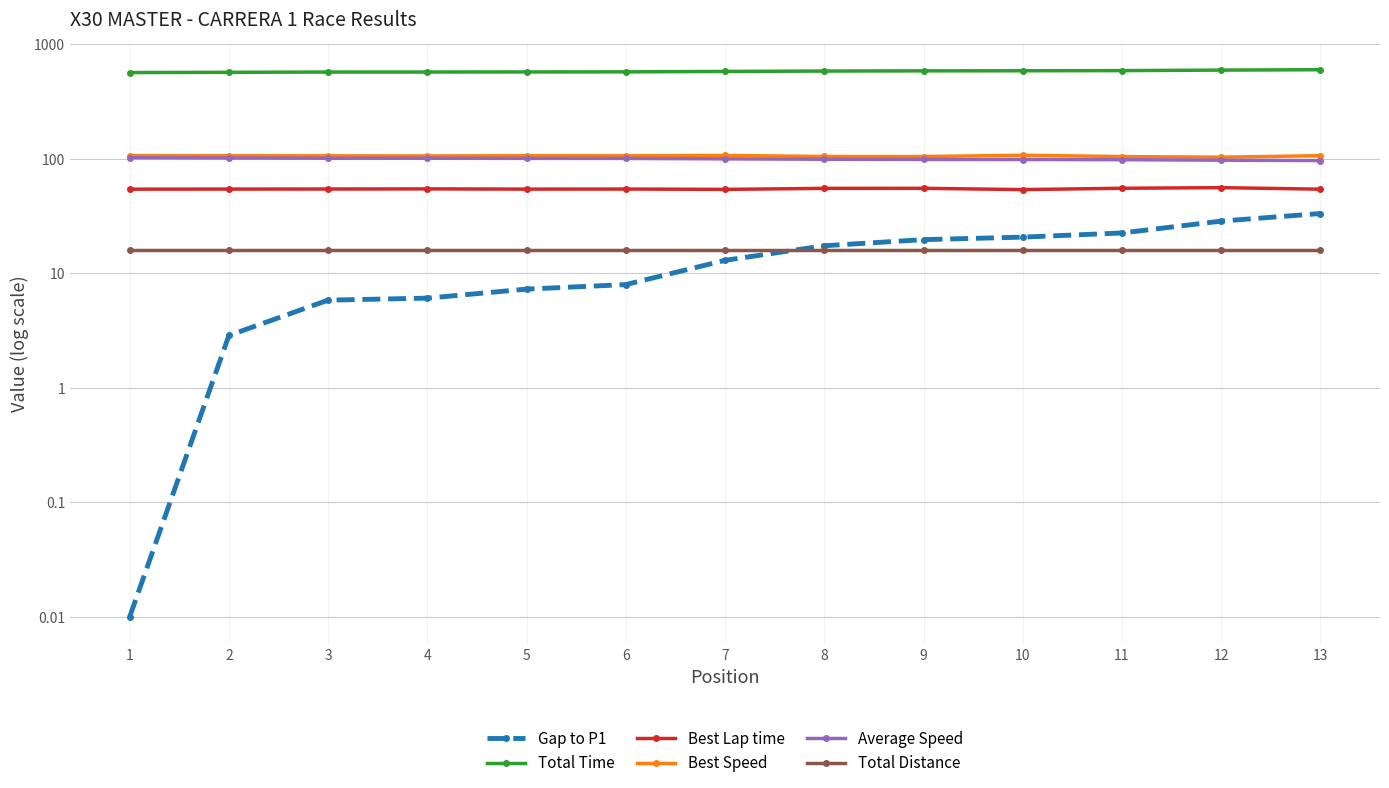

Is it true that Gap to P1 equals 33.2 at 13?

True